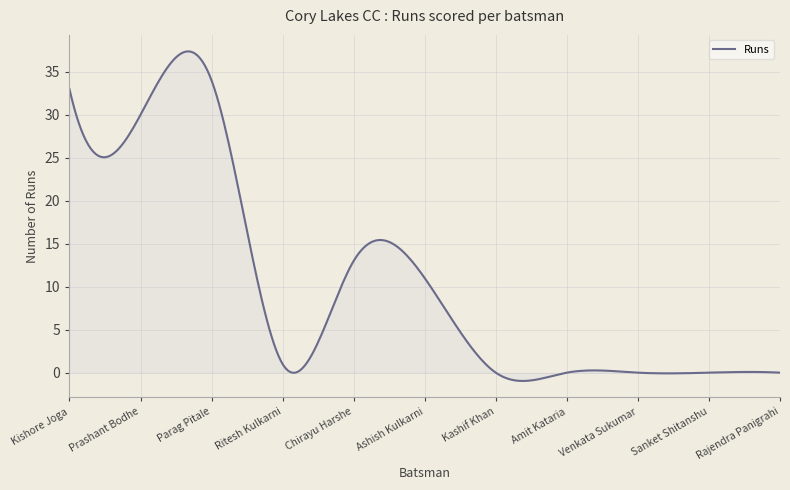

Count the number of categories in the chart.

300